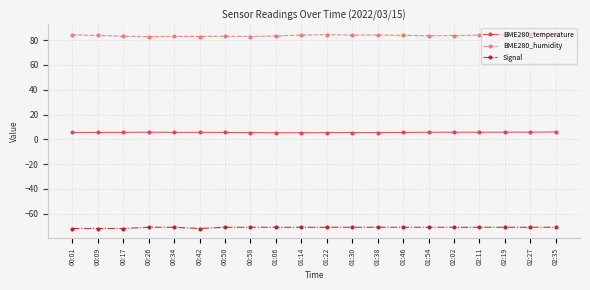

Does the chart have visible grid lines?

Yes